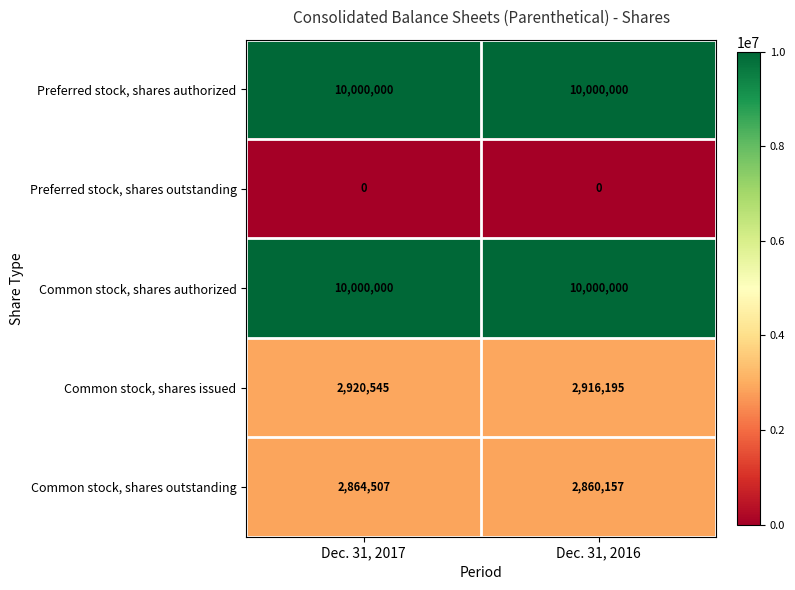

At which category is the sum across all series the highest?

Dec. 31, 2017